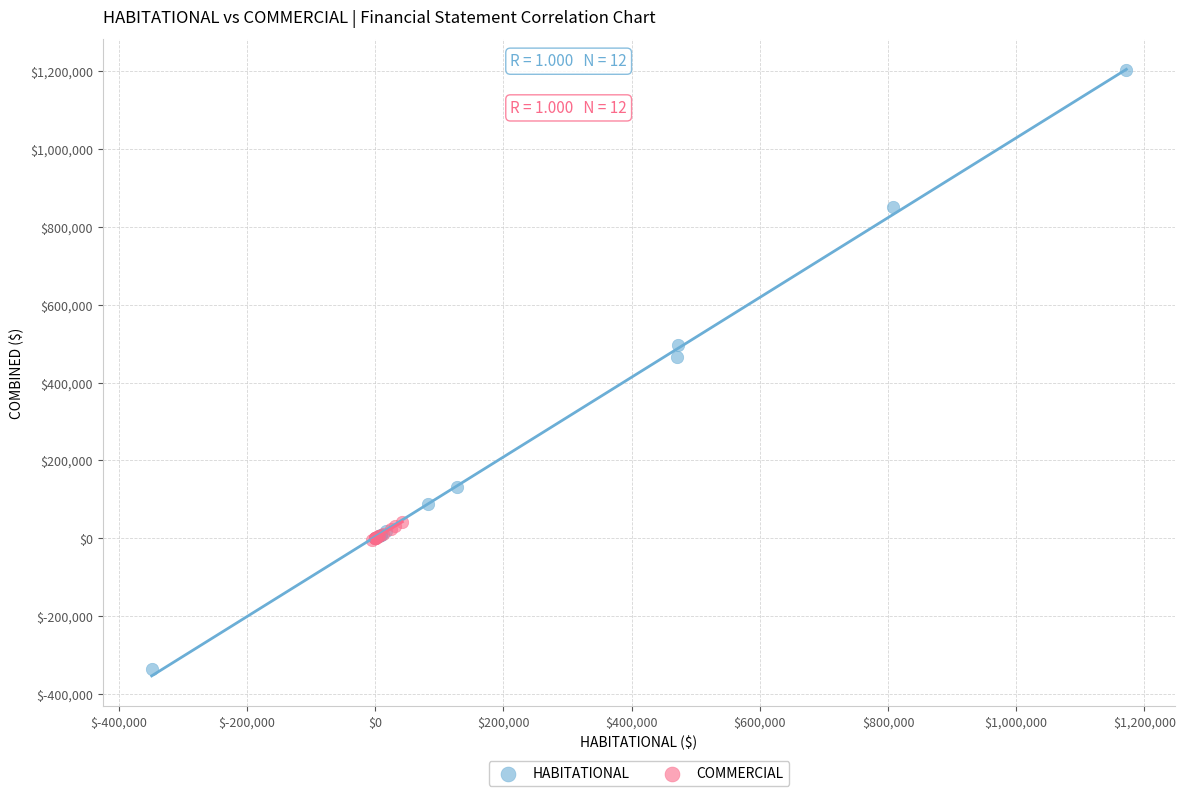

Which series contains the highest Y value?

HABITATIONAL